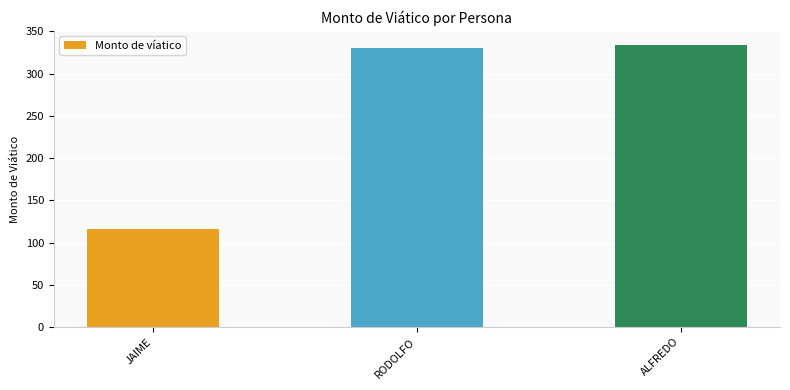

List the labels in order of value, largest first.

ALFREDO, RODOLFO, JAIME